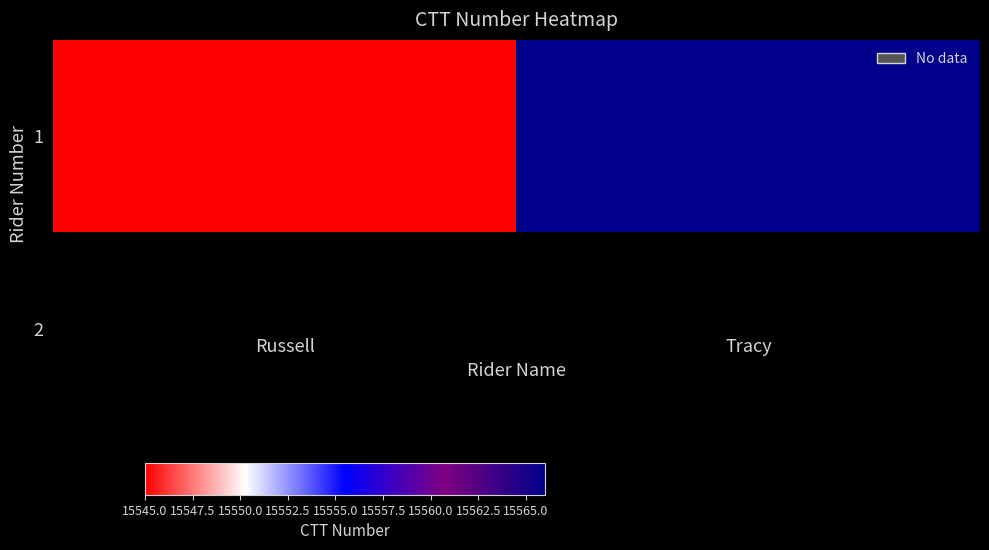

The chart shows a value of 15566 at Tracy. True or false?

True